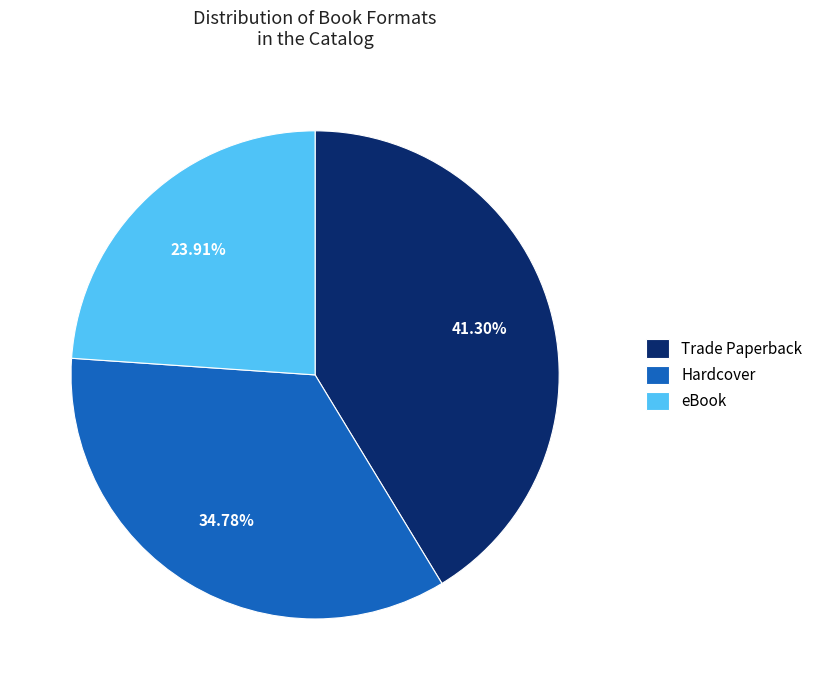

How many segments does this pie chart have?

3